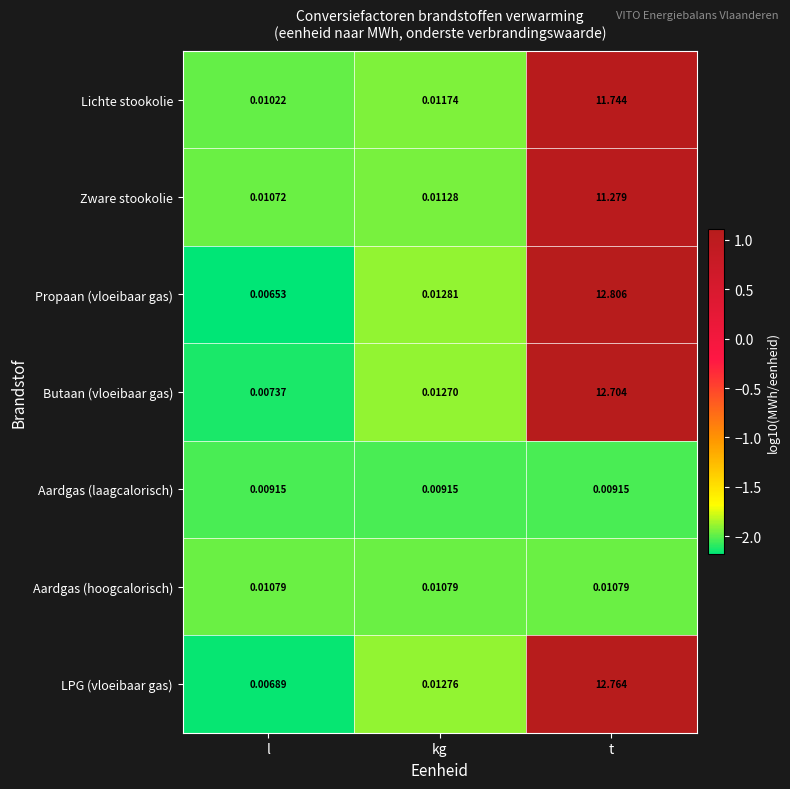

Which category has the lowest value across all series?

l